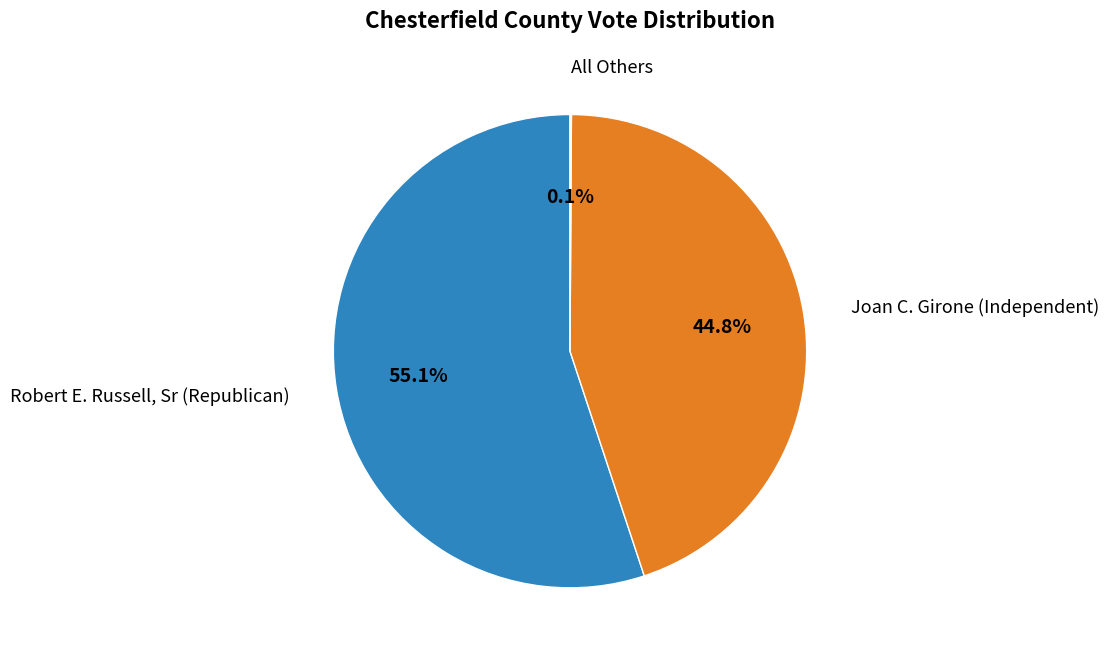

Is there any slice that represents more than half of the pie?

Yes